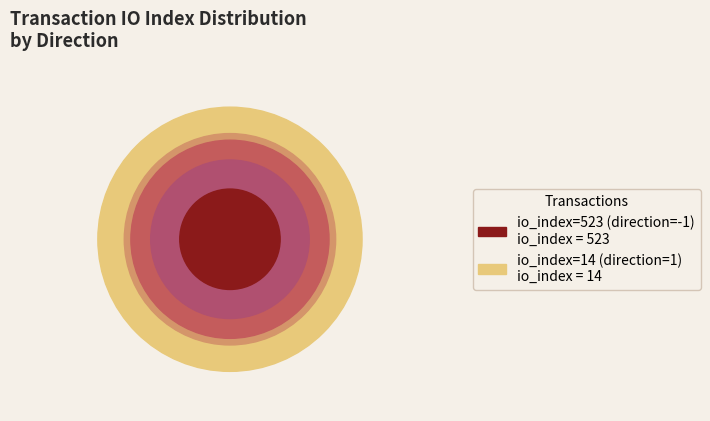

Approximately how many times larger is the value at io_index=523 (direction=-1) compared to io_index=14 (direction=1)?

37.4